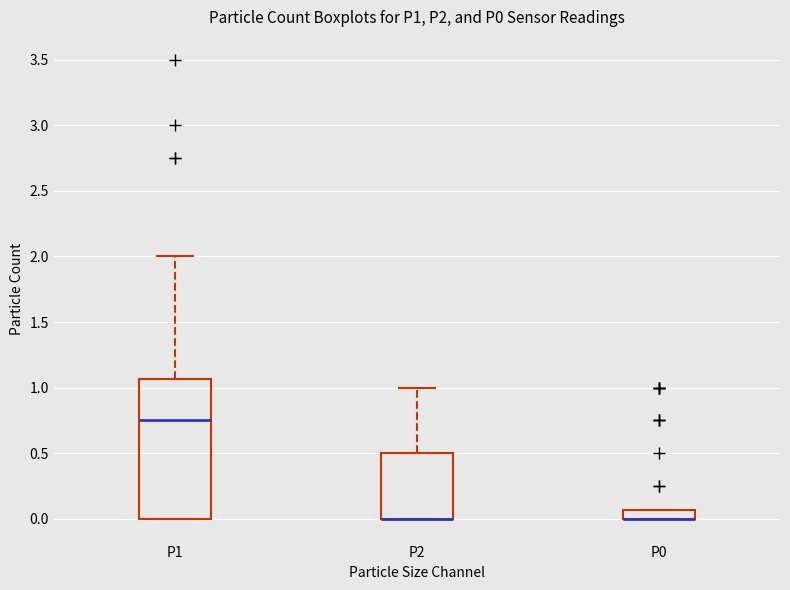

Comparing the boxes themselves (not the whiskers), which one is the tallest?

P1